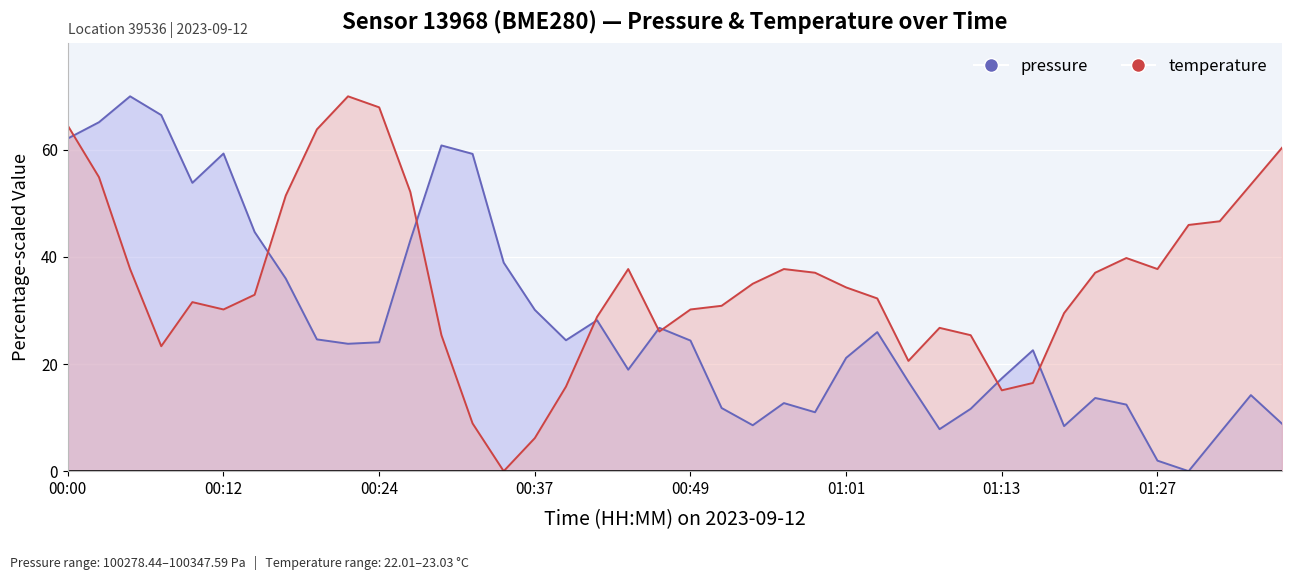

Between which two adjacent categories do pressure and temperature first intersect?

00:00 and 00:12